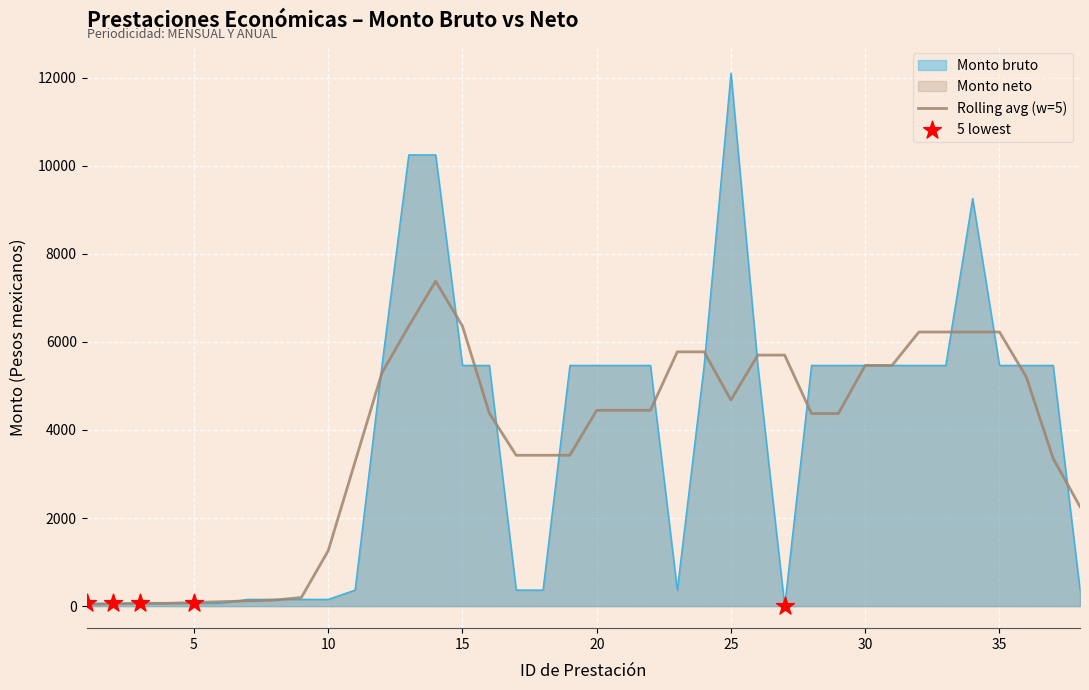

What is the ratio of the value at 15 to the value at 29?

1.0